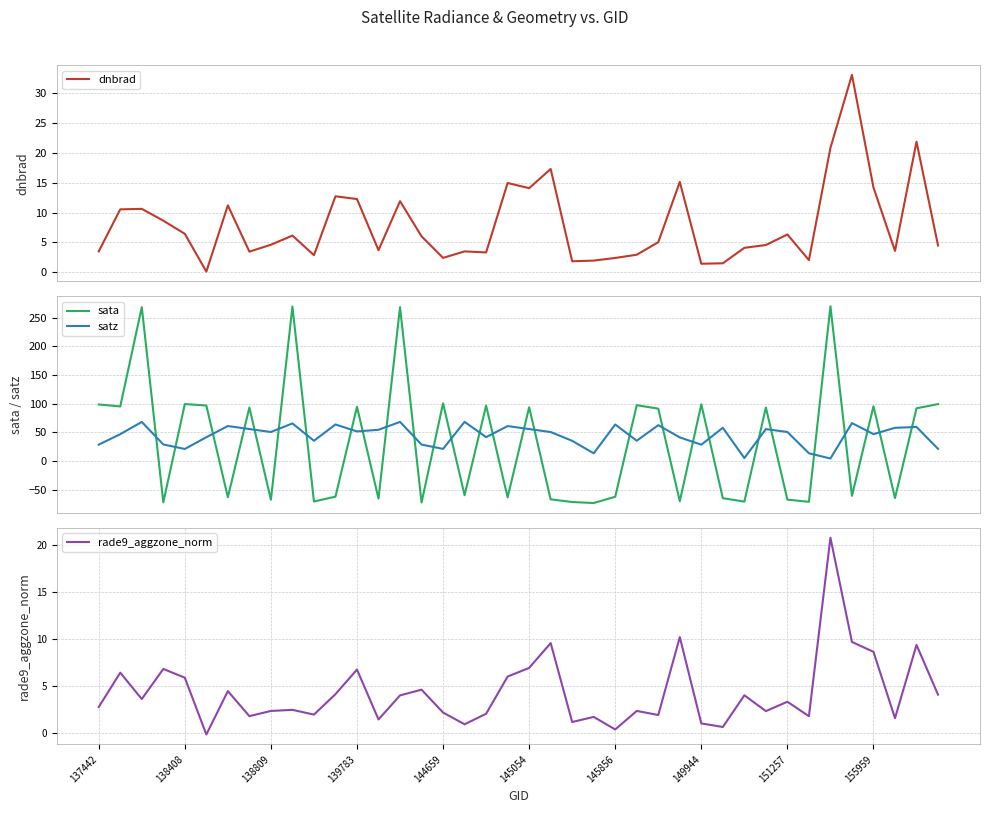

What is the sum of all satz values?

1779.7